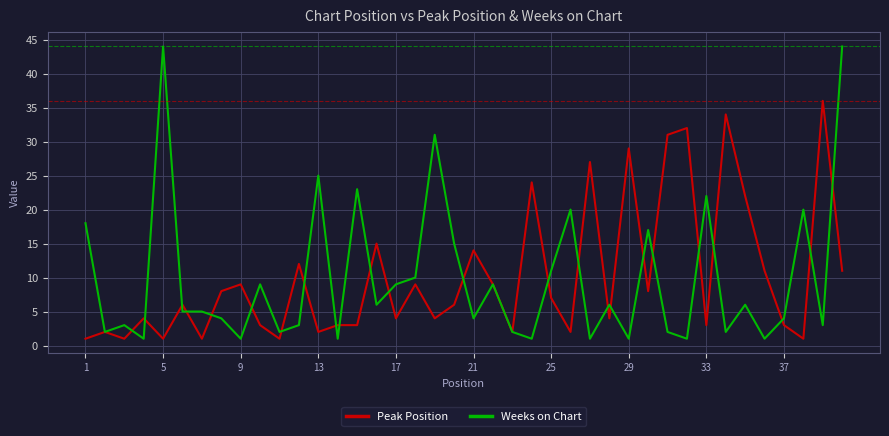

What is the maximum value shown in the chart?

44